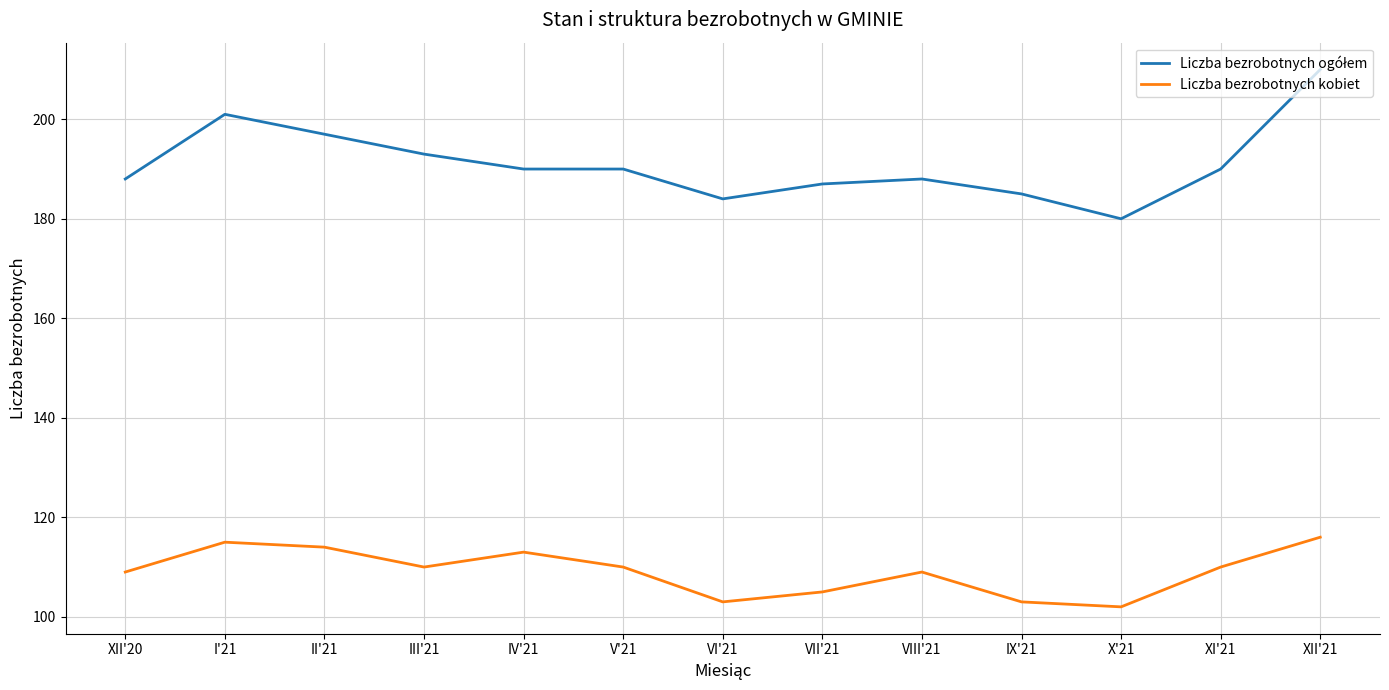

Where is the first local maximum for Liczba bezrobotnych kobiet?

I'21